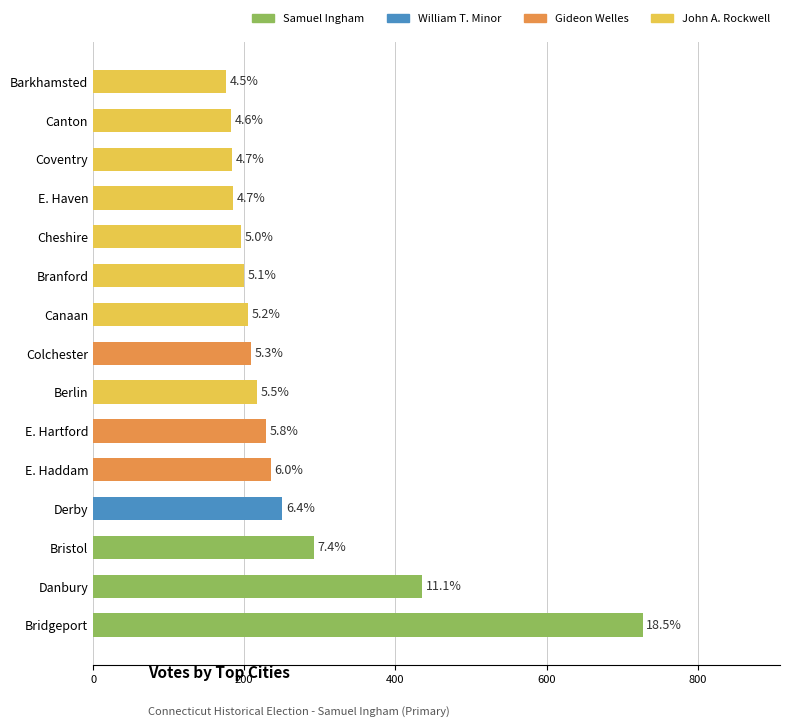

What is the greatest value displayed?

727